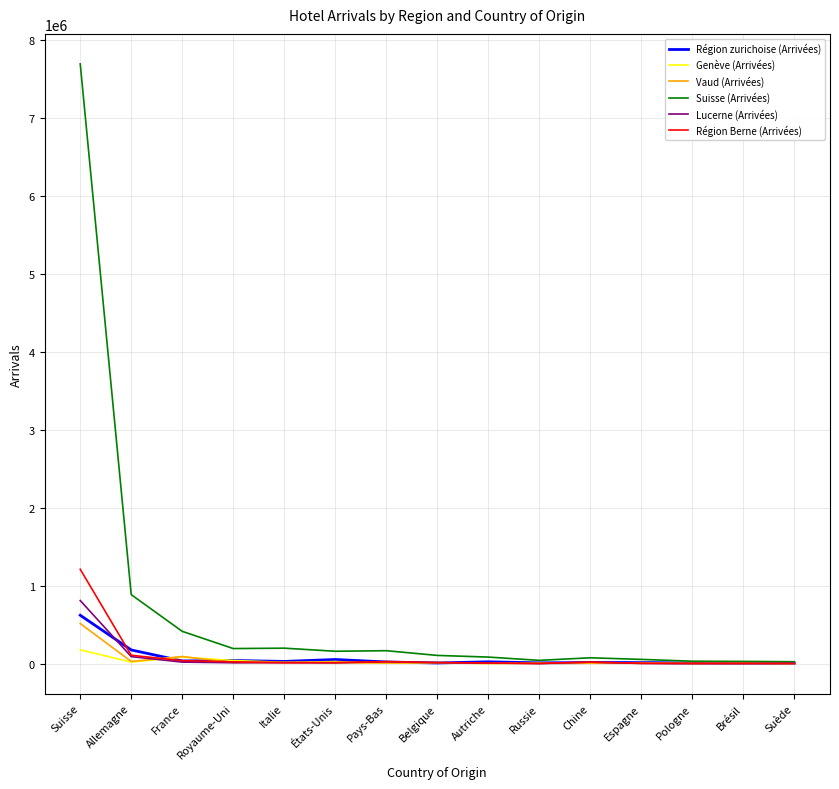

At which label does Genève (Arrivées) reach its peak?

Suisse